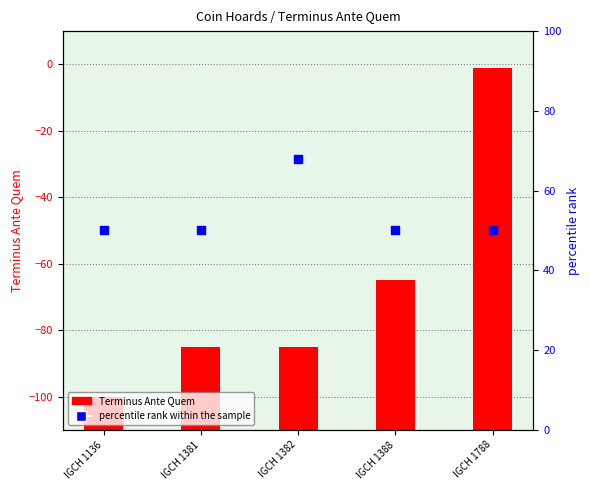

Between IGCH 1136 and IGCH 1382, which is larger?

IGCH 1382